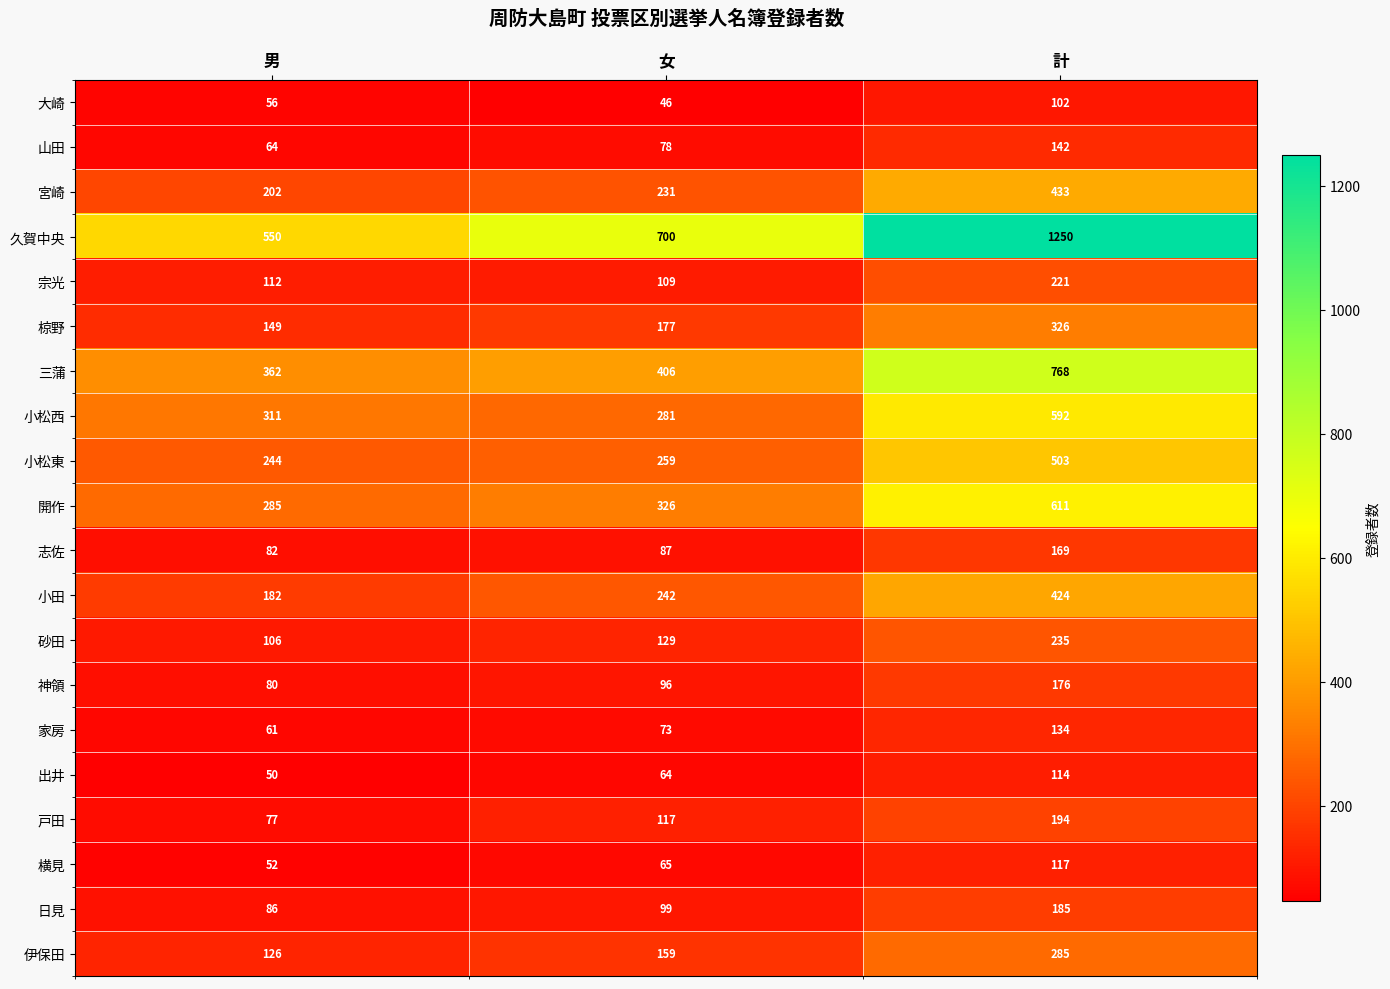

Rank the series by their maximum value, from lowest to highest.

大崎, 出井, 横見, 家房, 山田, 志佐, 神領, 日見, 戸田, 宗光, 砂田, 伊保田, 椋野, 小田, 宮崎, 小松東, 小松西, 開作, 三蒲, 久賀中央